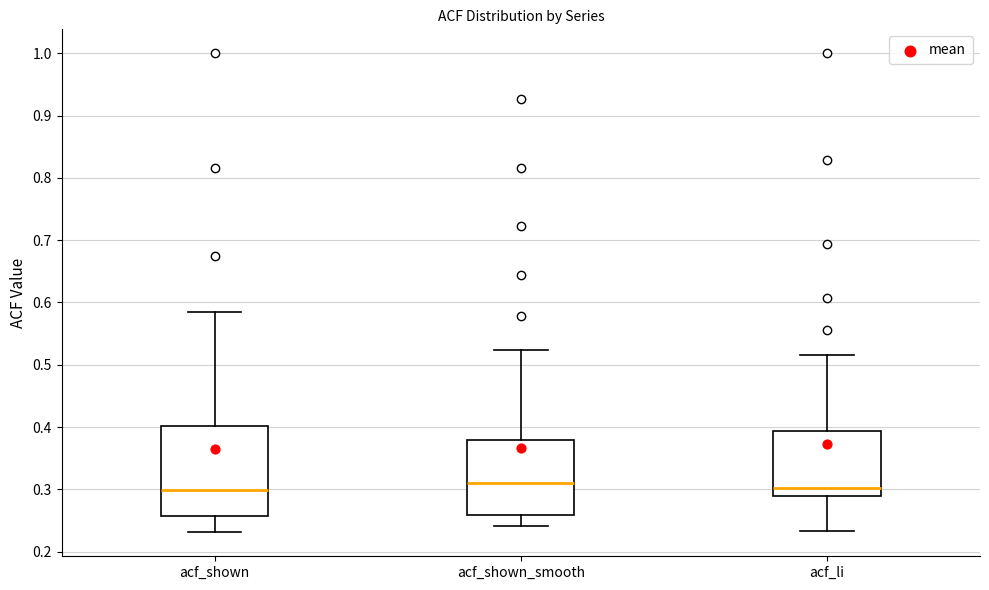

Reading left to right, read every box against the y-axis: the position of its median line, the range the box covers, and the ends of its whiskers. The values are not printed on the chart, so give them approximately, as read against the axis.

acf_shown: median 0.30, box 0.26 to 0.40, whiskers 0.23 to 0.59
acf_shown_smooth: median 0.31, box 0.26 to 0.38, whiskers 0.24 to 0.52
acf_li: median 0.30, box 0.29 to 0.39, whiskers 0.23 to 0.52